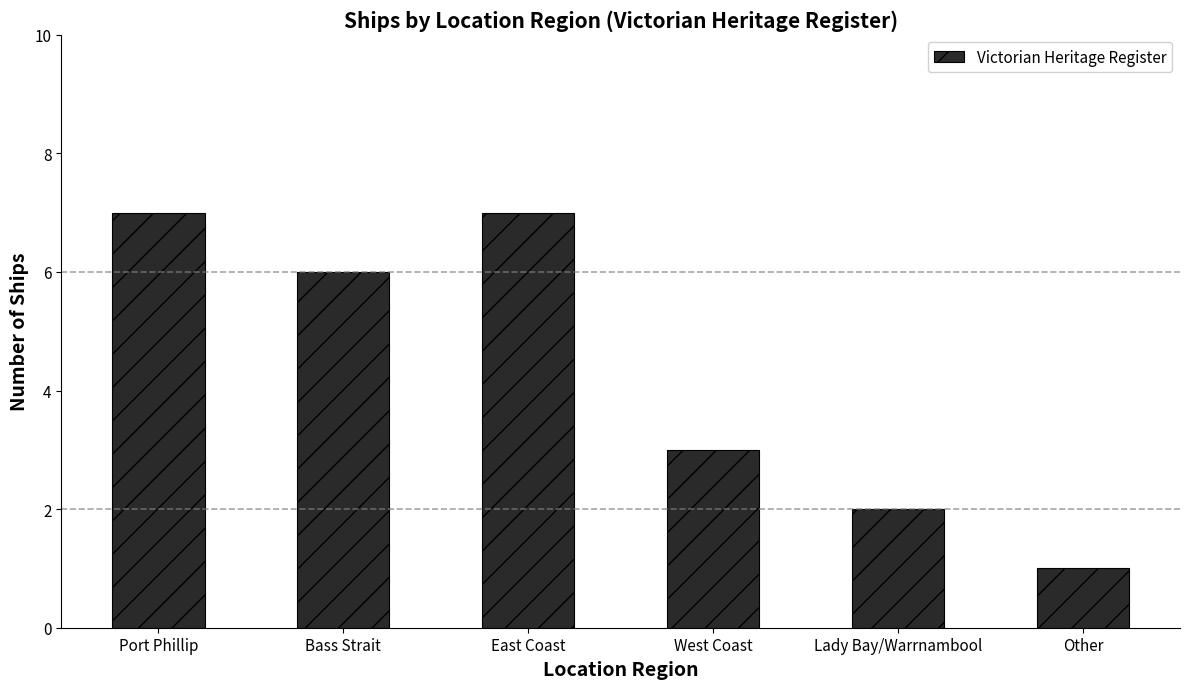

How many values are between 2 and 7?

5